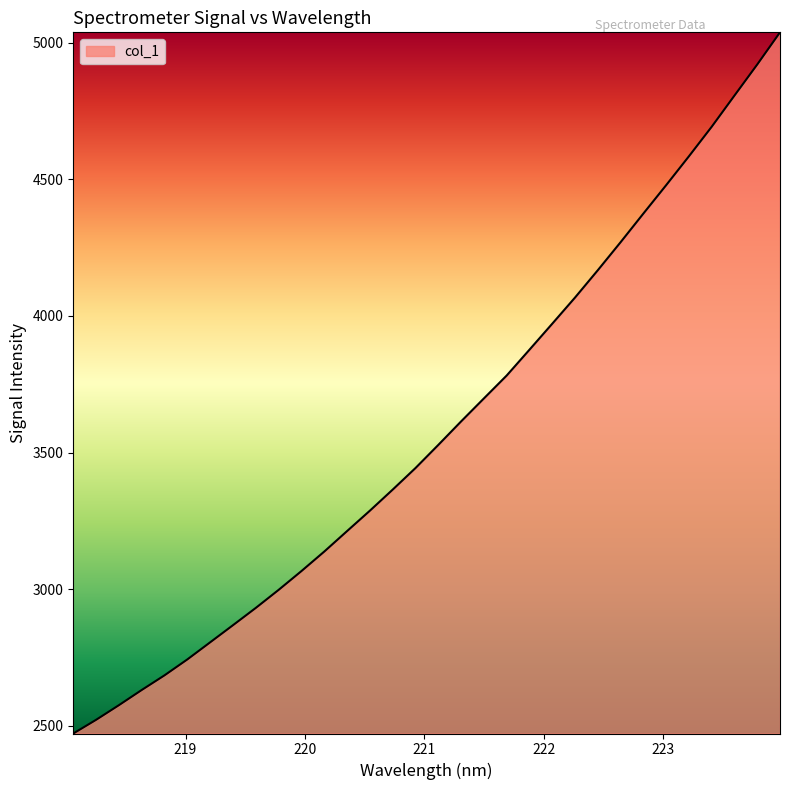

What is the smallest value displayed?

2472.1